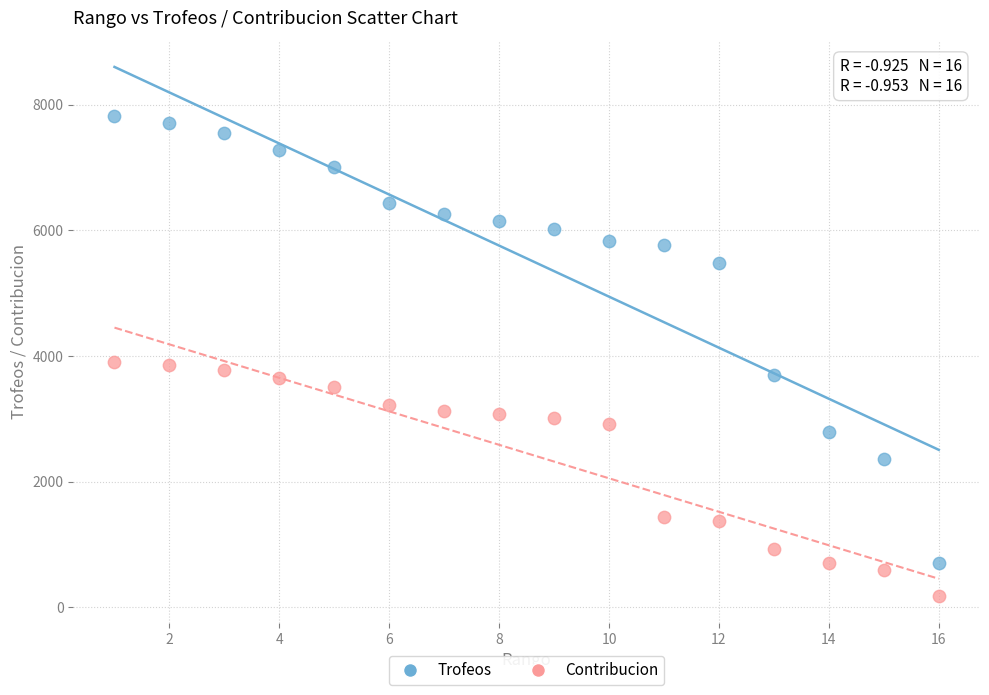

What are all the series names shown in the legend?

Trofeos, Contribucion